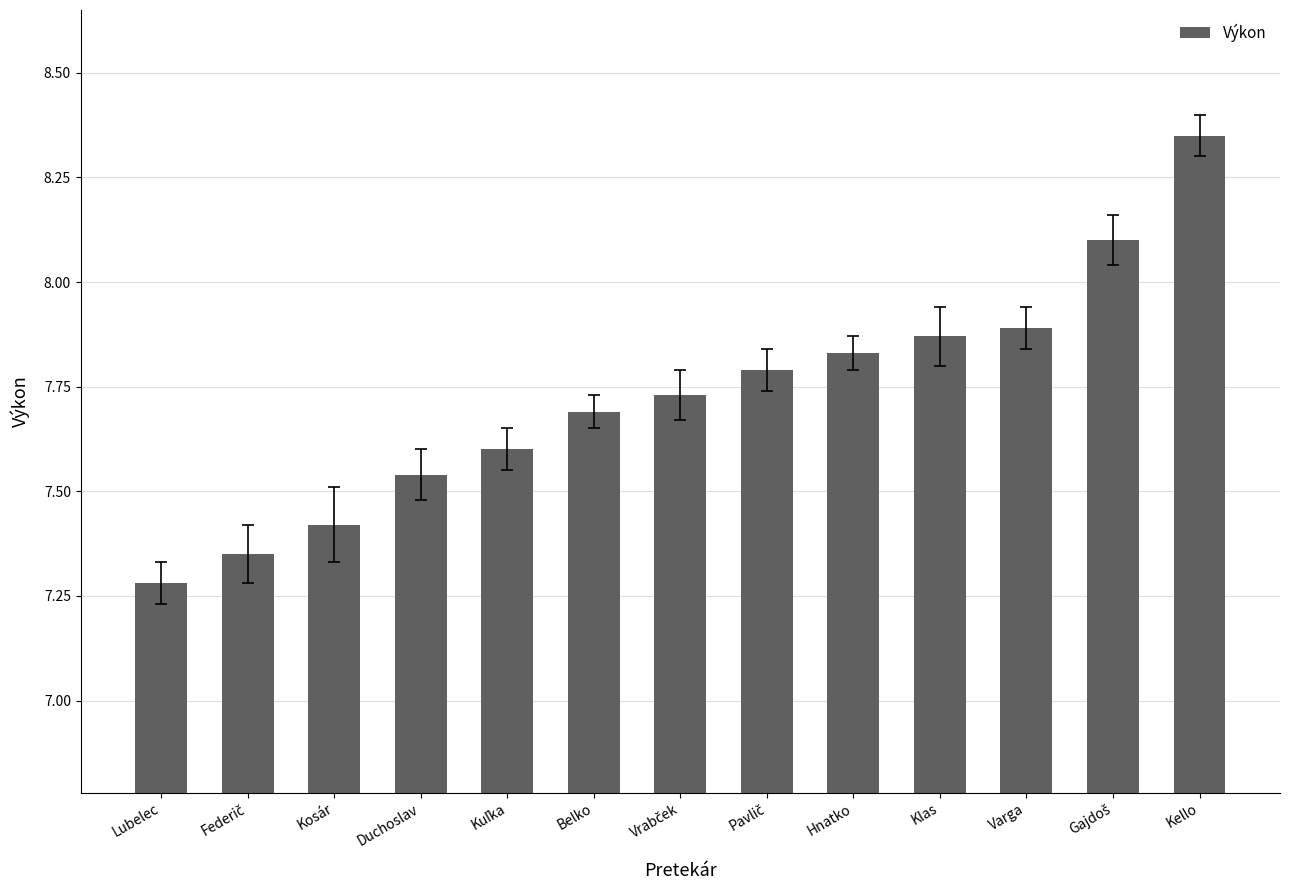

Is it true that the value at Kello is 5.1?

False